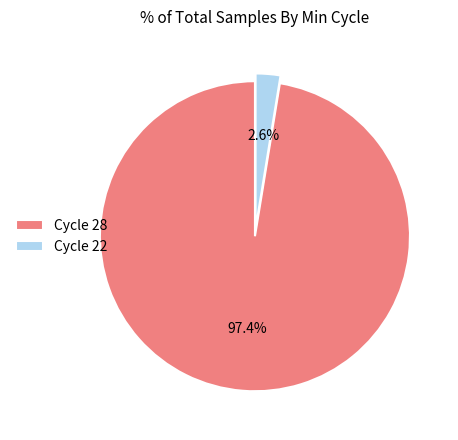

Is the sum of Cycle 22 and Cycle 28 greater than half?

Yes